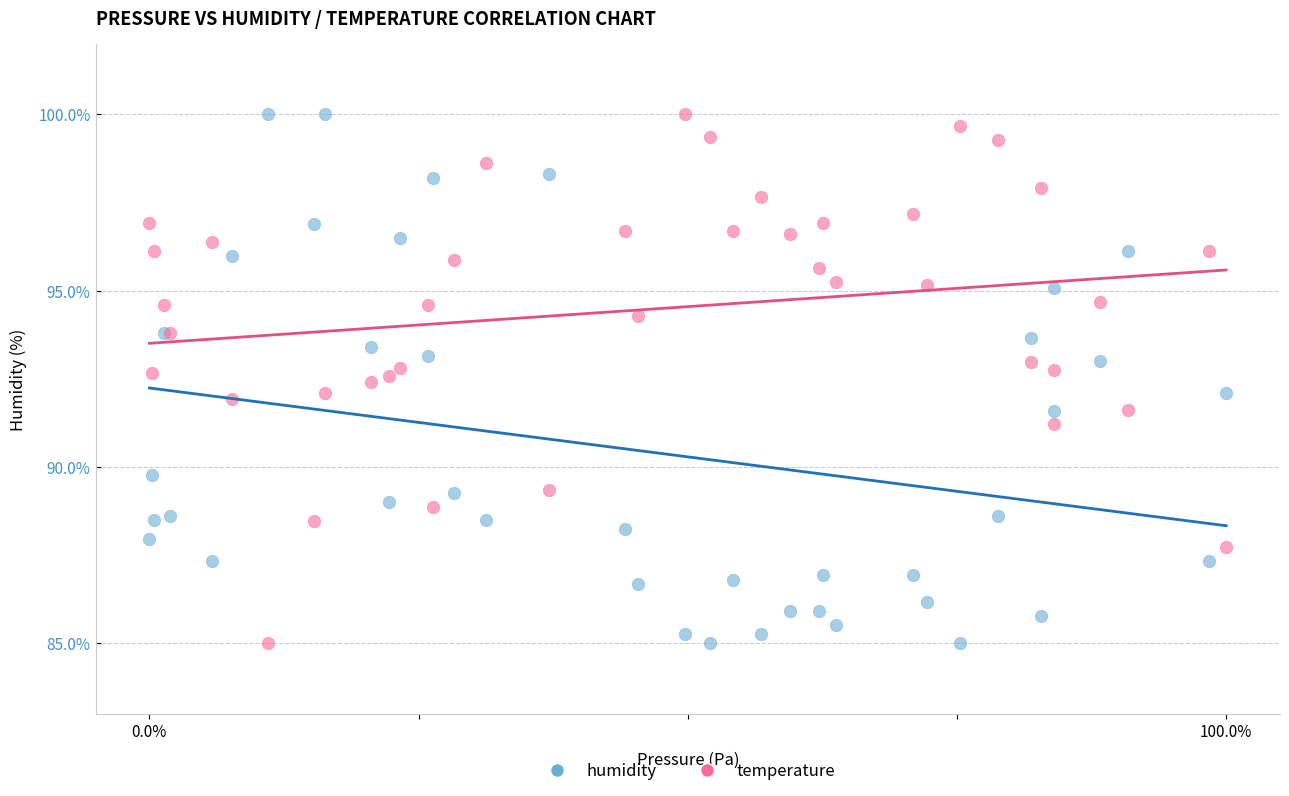

What is the X range (max minus min) for the scatter plot?

1.0